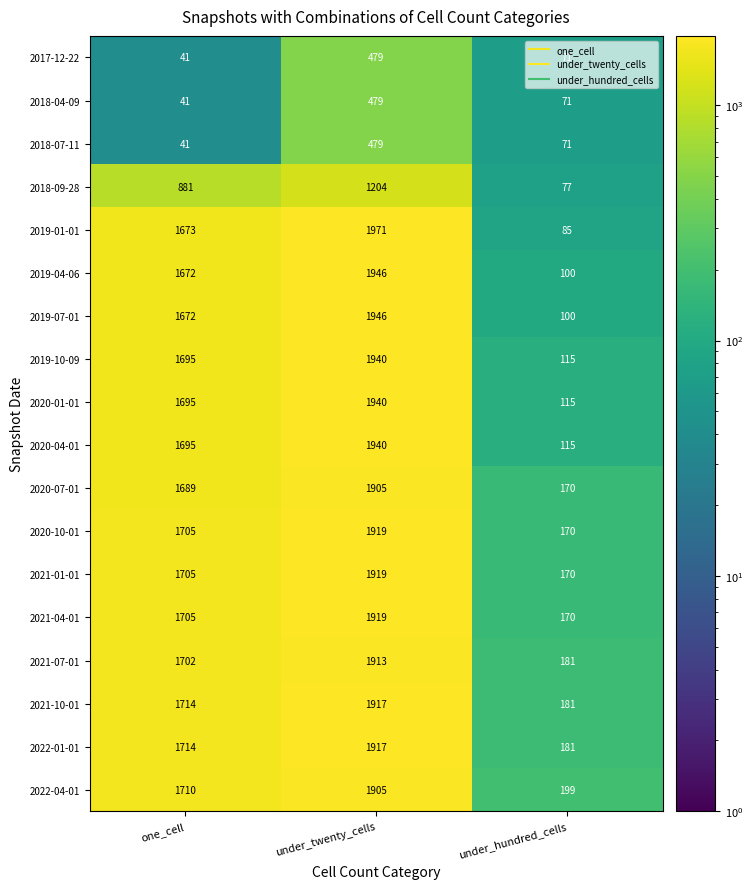

The value of 2021-04-01 at one_cell is 2543. True or false?

False